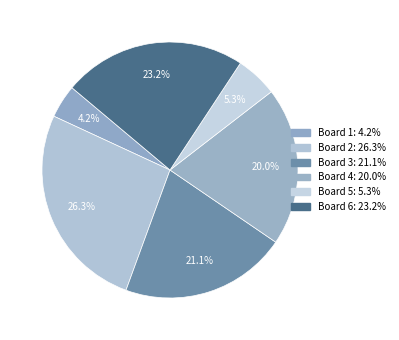

To the nearest percent, what is the difference between the largest and smallest slice percentages?

22%